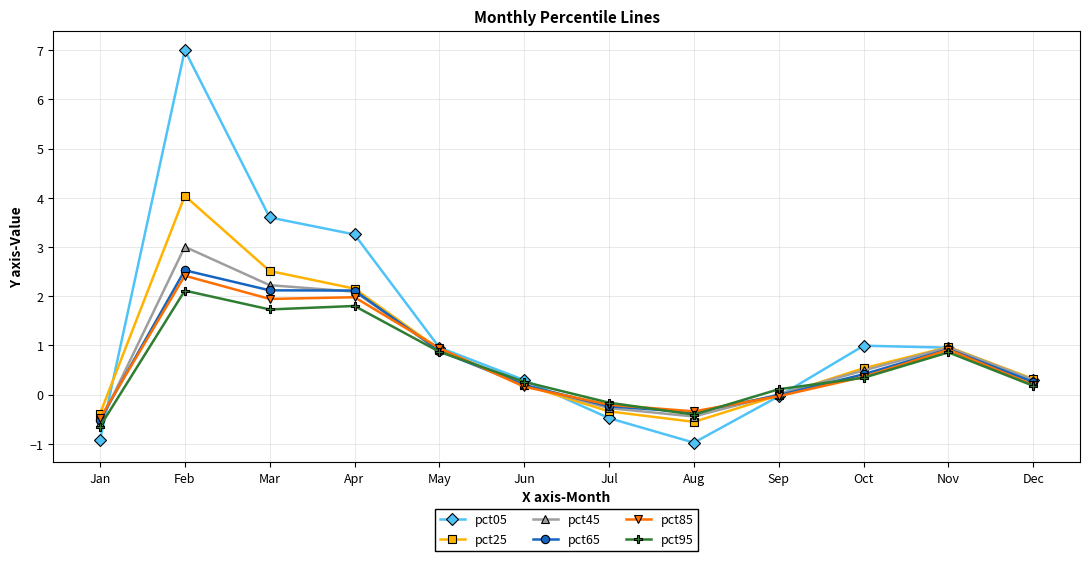

How many distinct data groups are displayed?

6